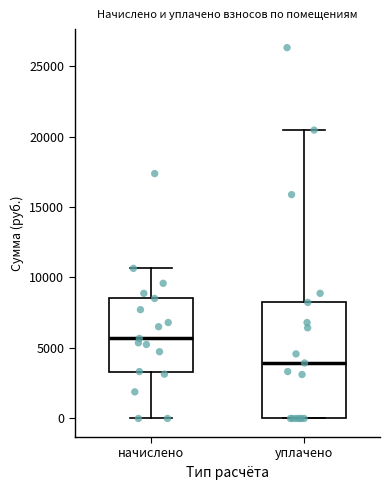

Reading left to right, transcribe this box plot: for each box, give where its median line is, the range the box spans, and where its two whiskers end, as read against the y-axis. The values are not printed on the chart, so give them approximately, as read against the axis.

начислено: median 5500, box 3500 to 8500, whiskers 0 to 10500
уплачено: median 4000, box 0 to 8000, whiskers 0 to 20500